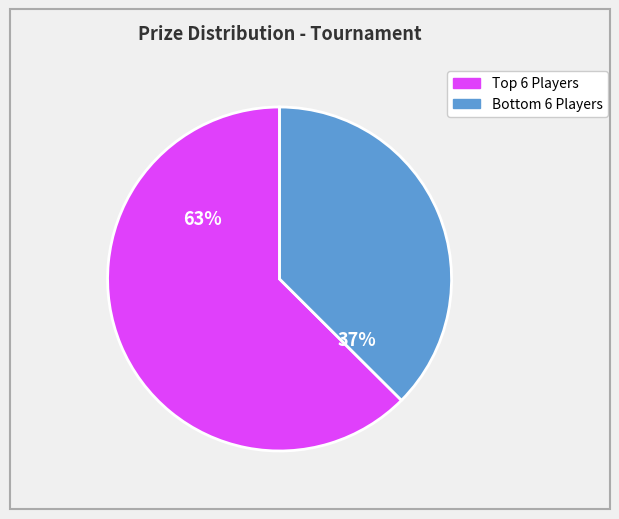

To the nearest percent, what is the average slice percentage?

50%